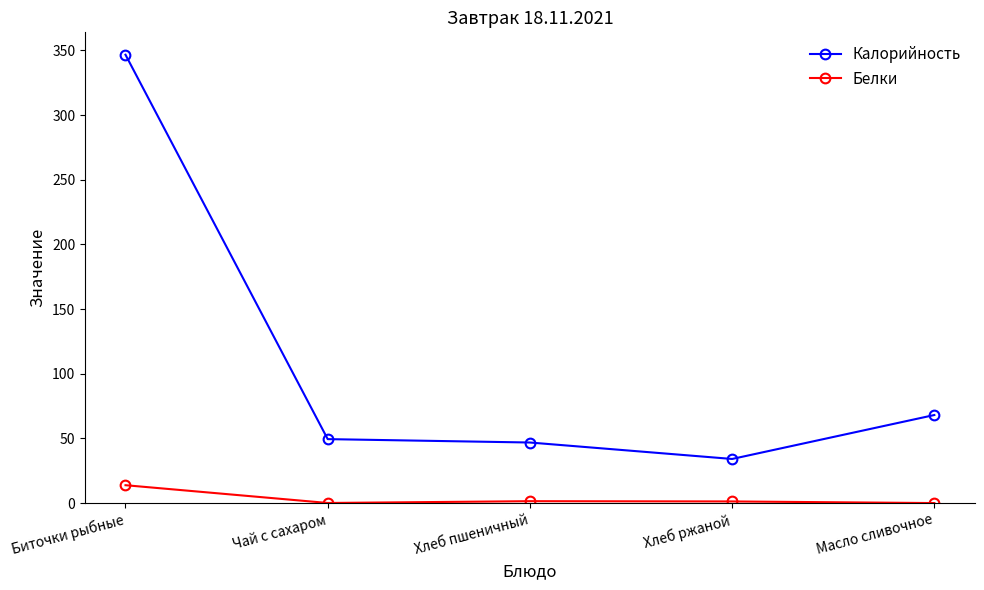

How many data points in Калорийность are above 49?

3